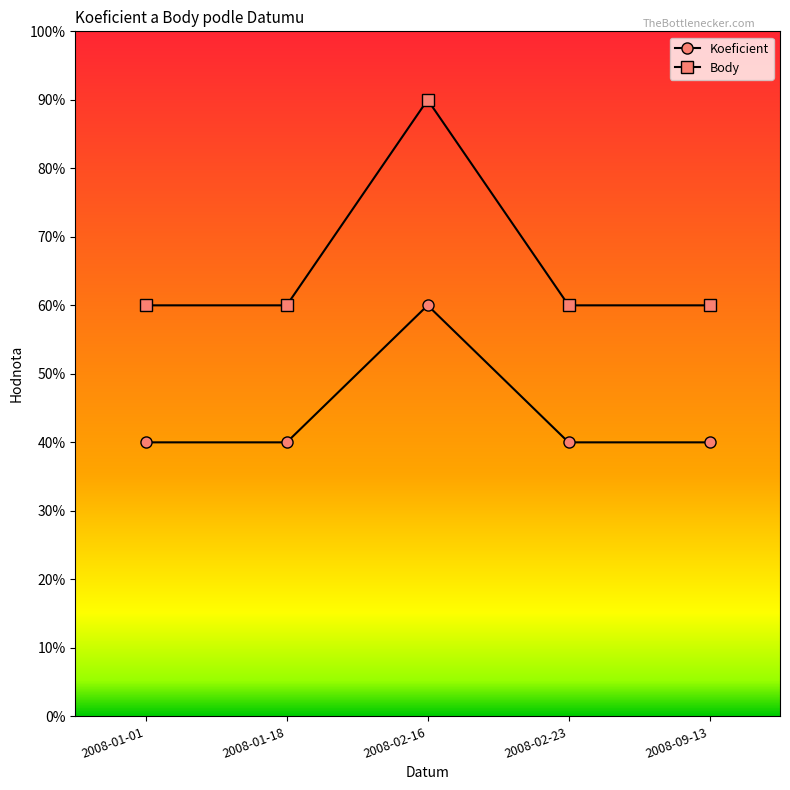

True or false: Body and Koeficient intersect in this chart.

False